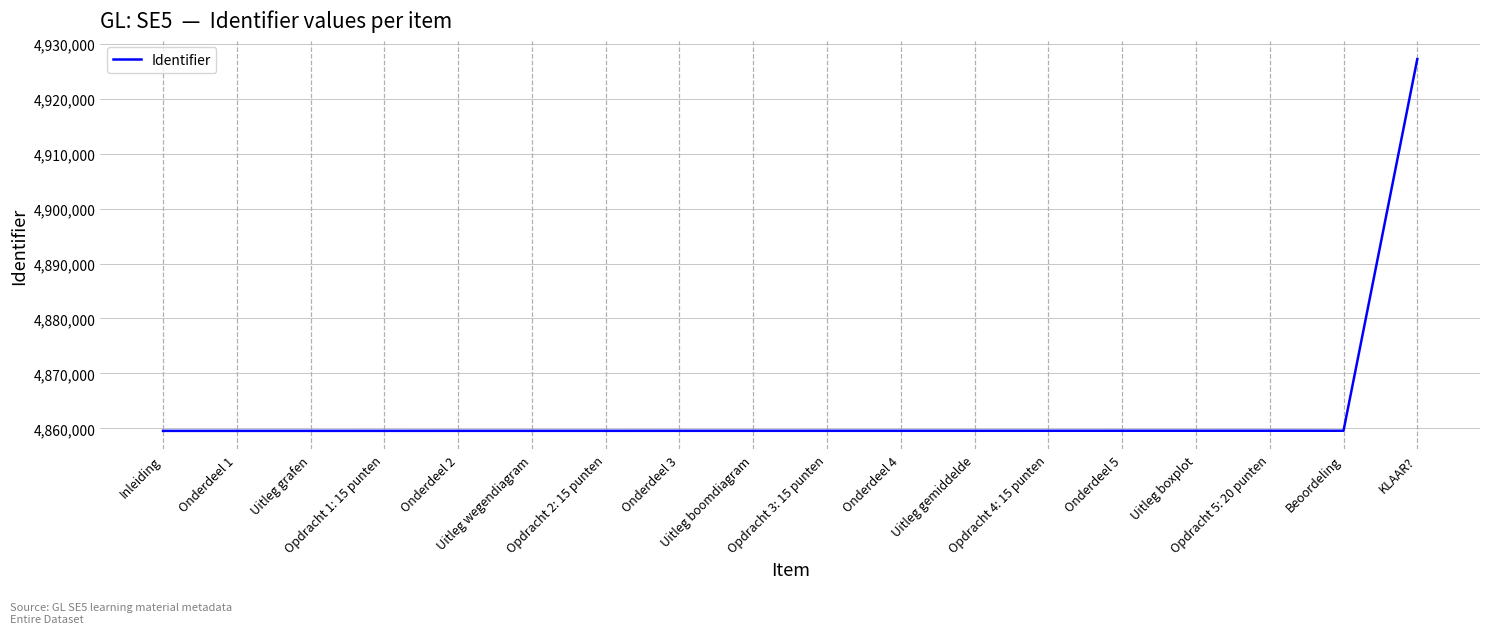

The chart shows a value of 8121886 at Opdracht 4: 15 punten. True or false?

False